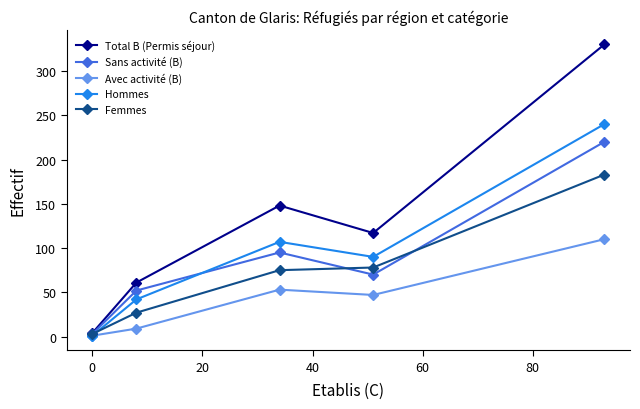

Reading right to left, transcribe all the data shown in this chart.

Total B (Permis séjour): 330	117	148	61	4
Sans activité (B): 220	70	95	52	3
Avec activité (B): 110	47	53	9	1
Hommes: 240	90	107	42	1
Femmes: 183	78	75	27	3